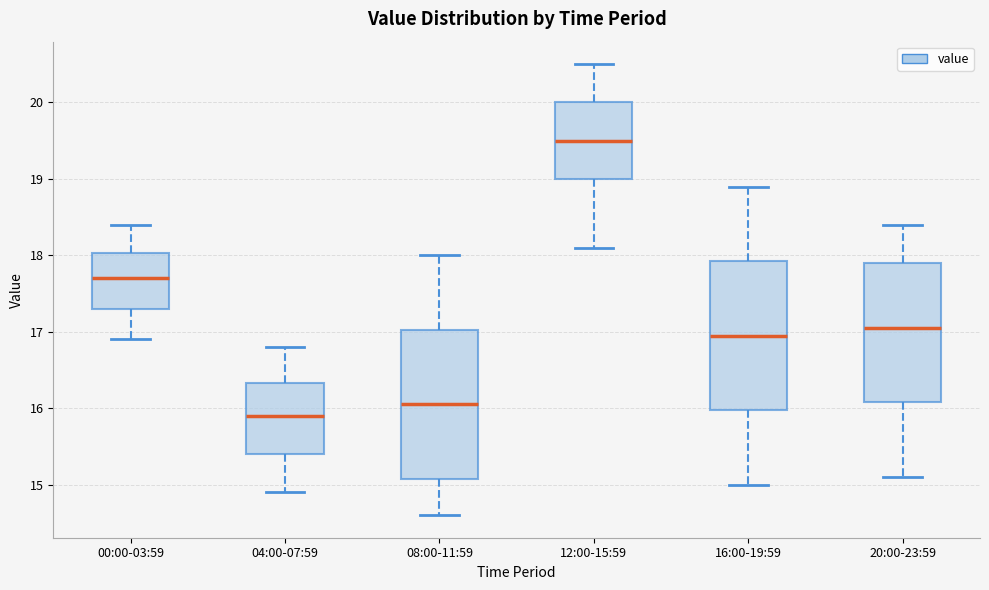

Where does the median line of the box for 20:00-23:59 sit on the y-axis? The values are not printed on the chart, so give them approximately, as read against the axis.

17.1